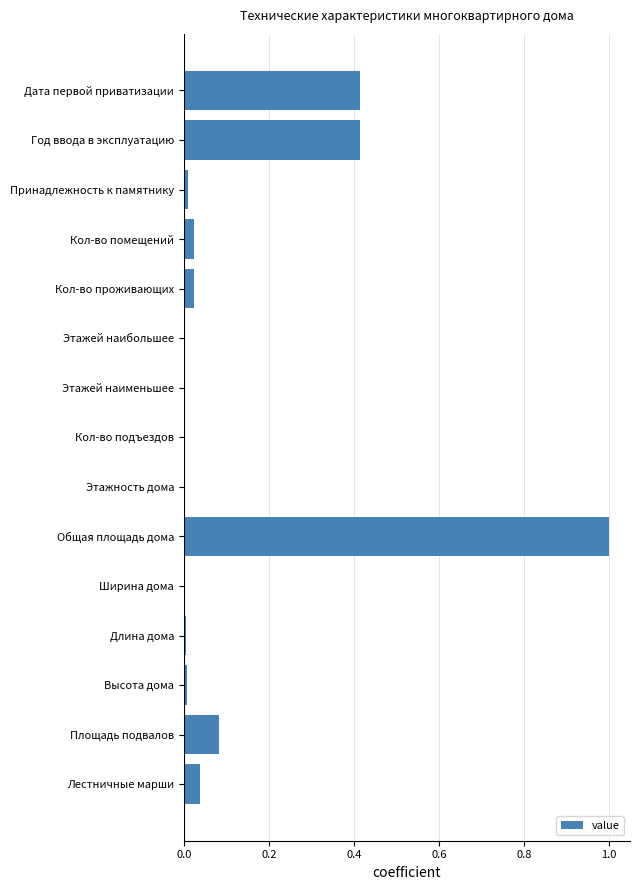

The value at Лестничные марши is 0.0. True or false?

True